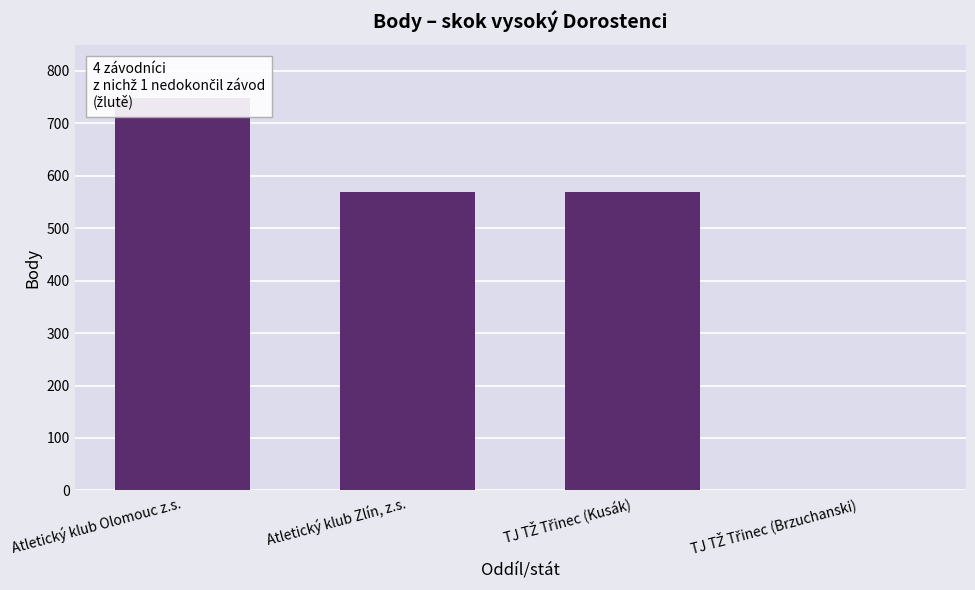

What is the approximate value at Atletický klub Olomouc z.s.?

749